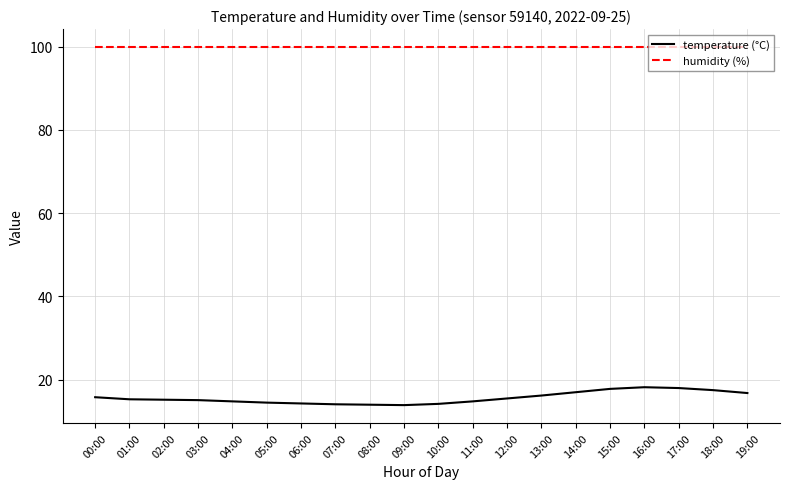

True or false: humidity (%) and temperature (°C) intersect in this chart.

False